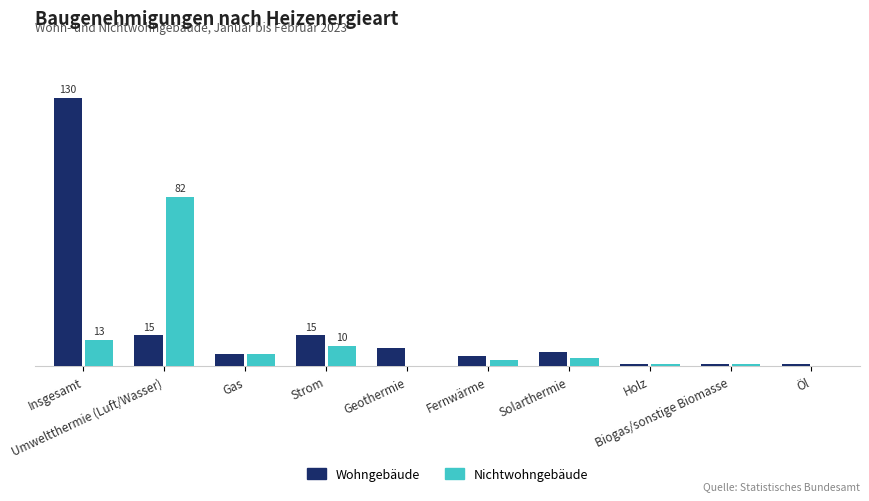

What are all the series names shown in the legend?

Wohngebäude, Nichtwohngebäude